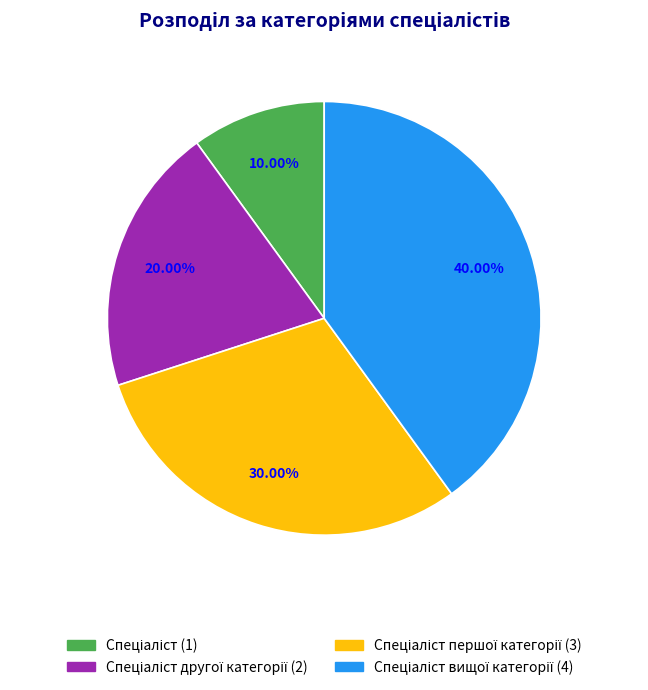

Is there any slice that represents more than half of the pie?

No